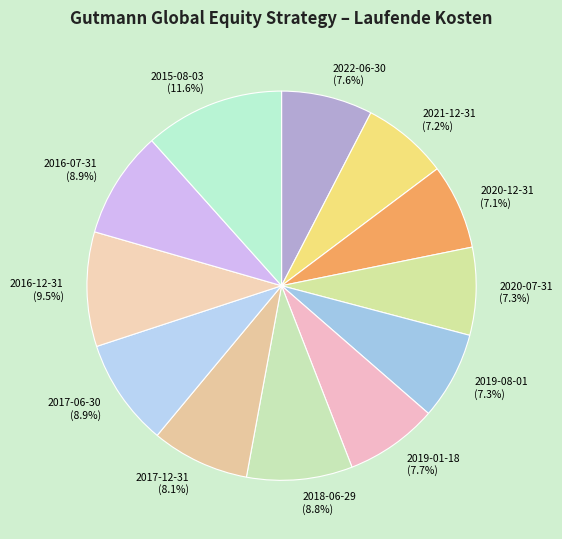

Is there a majority slice in this chart?

No